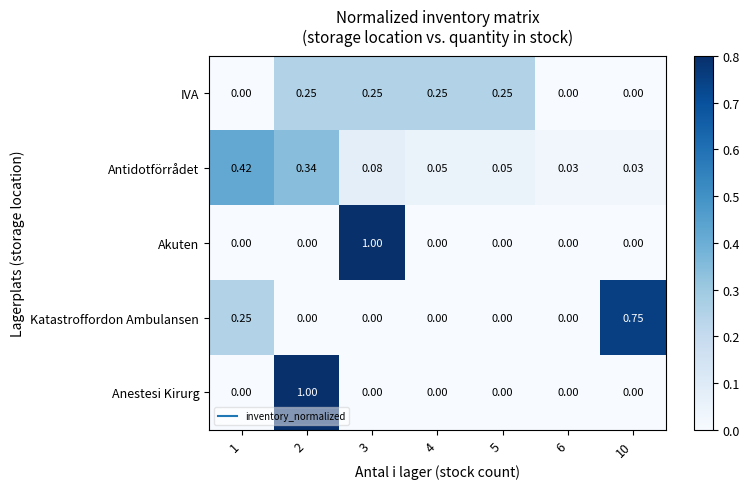

Between 6 and 10, which series saw the biggest shift?

Katastroffordon Ambulansen